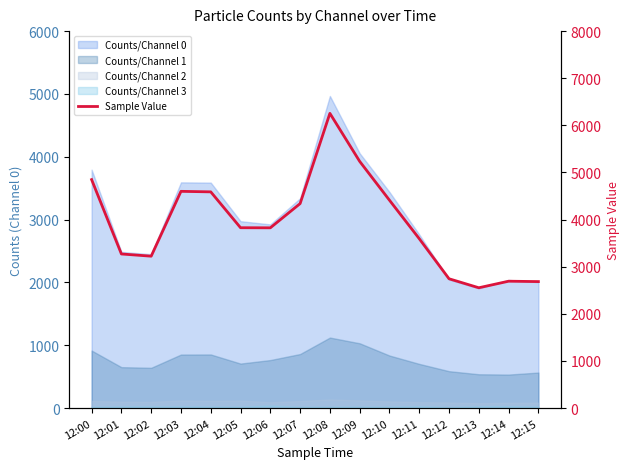

Which category has the highest value across all series?

12:08